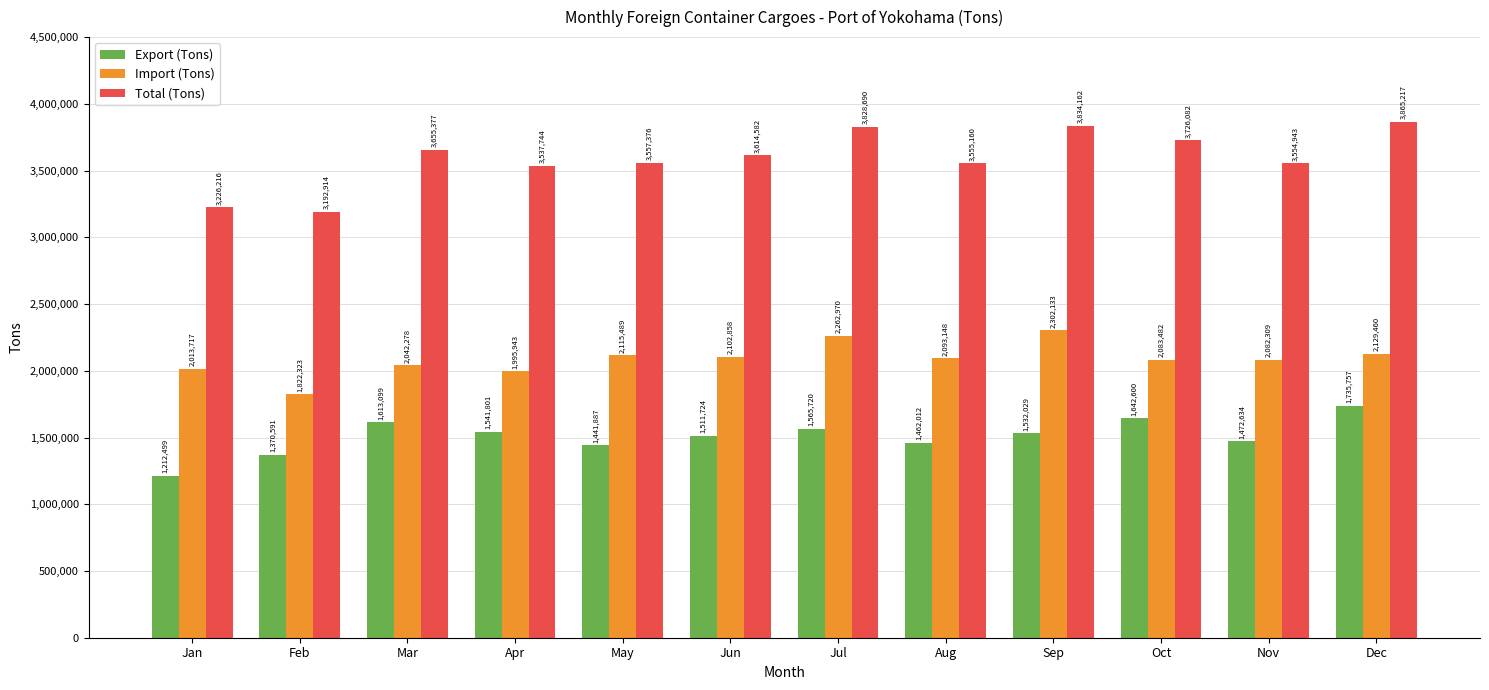

Reading left to right, extract all data points from this chart.

Export (Tons): Jan=1212499	Feb=1370591	Mar=1613099	Apr=1541801	May=1441887	Jun=1511724	Jul=1565720	Aug=1462012	Sep=1532029	Oct=1642600	Nov=1472634	Dec=1735757
Import (Tons): Jan=2013717	Feb=1822323	Mar=2042278	Apr=1995943	May=2115489	Jun=2102858	Jul=2262970	Aug=2093148	Sep=2302133	Oct=2083482	Nov=2082309	Dec=2129460
Total (Tons): Jan=3226216	Feb=3192914	Mar=3655377	Apr=3537744	May=3557376	Jun=3614582	Jul=3828690	Aug=3555160	Sep=3834162	Oct=3726082	Nov=3554943	Dec=3865217